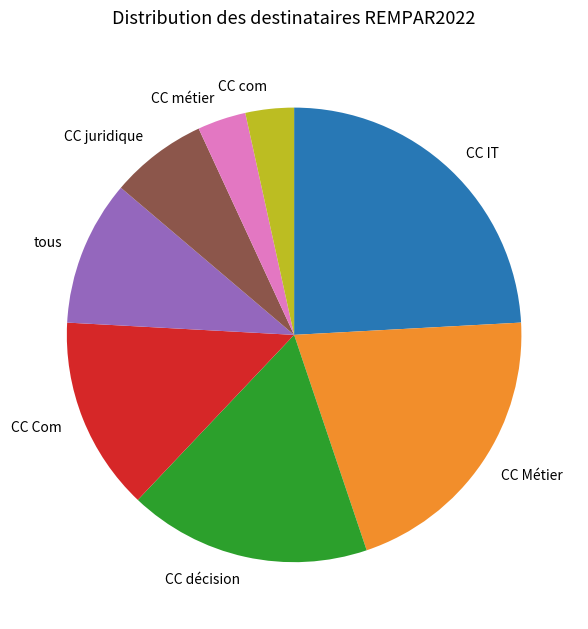

Is the sum of CC juridique and CC Com greater than half?

No